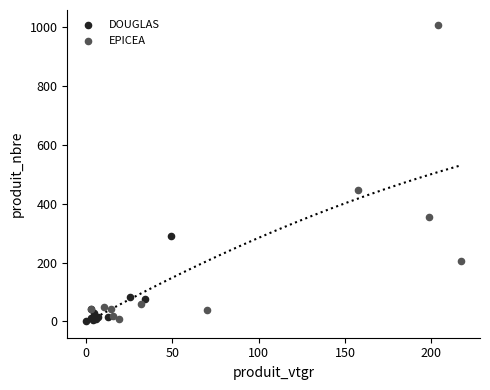

Which series has the largest Y range (max minus min)?

EPICEA